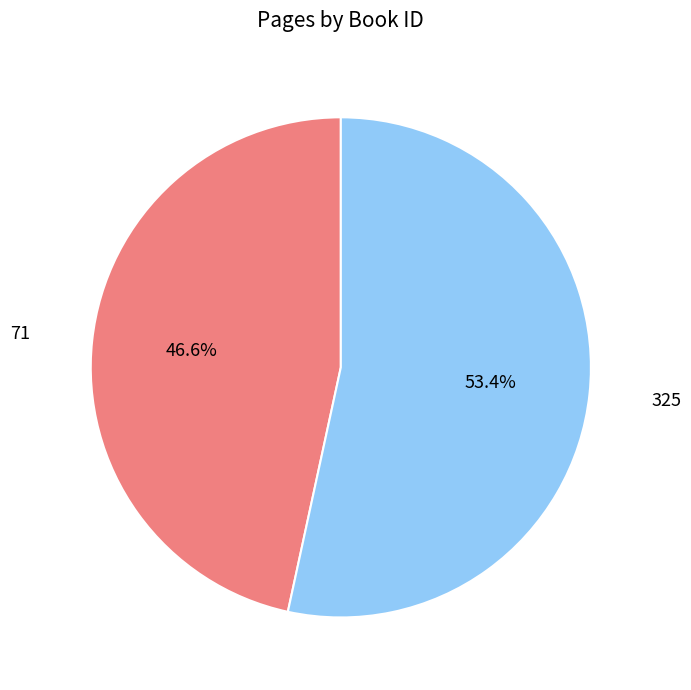

To the nearest percent, what percentage of the pie is 71?

47%